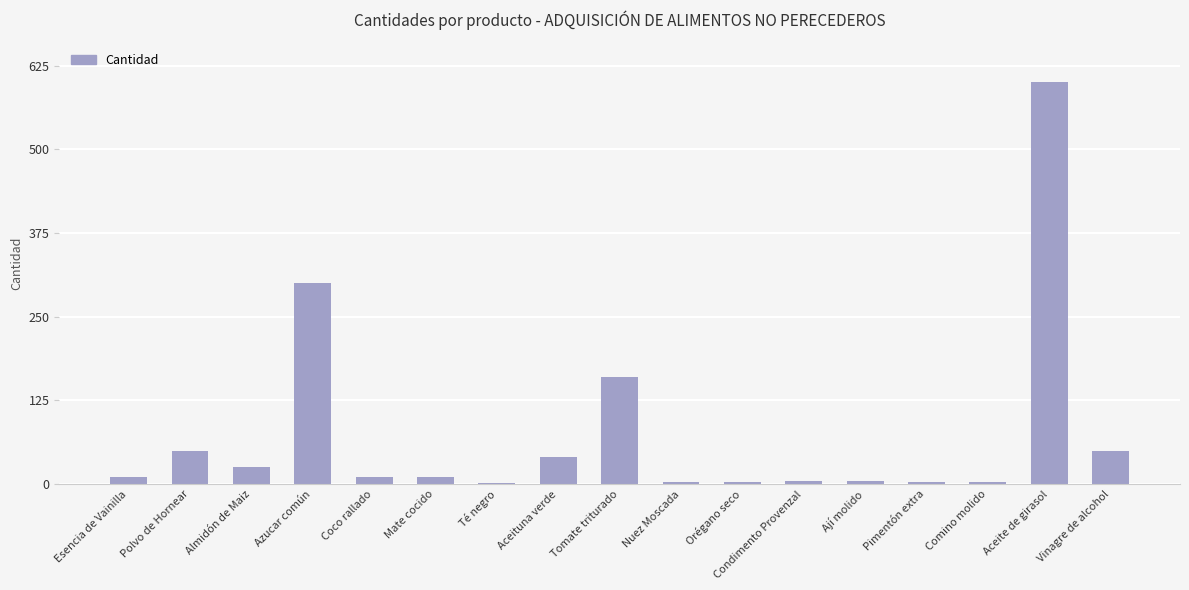

Is it true that the value at Azucar común is 300?

True